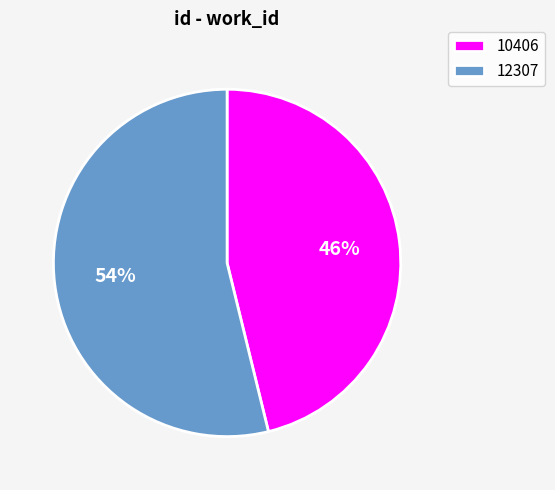

To the nearest percent, what portion does 12307 represent?

54%